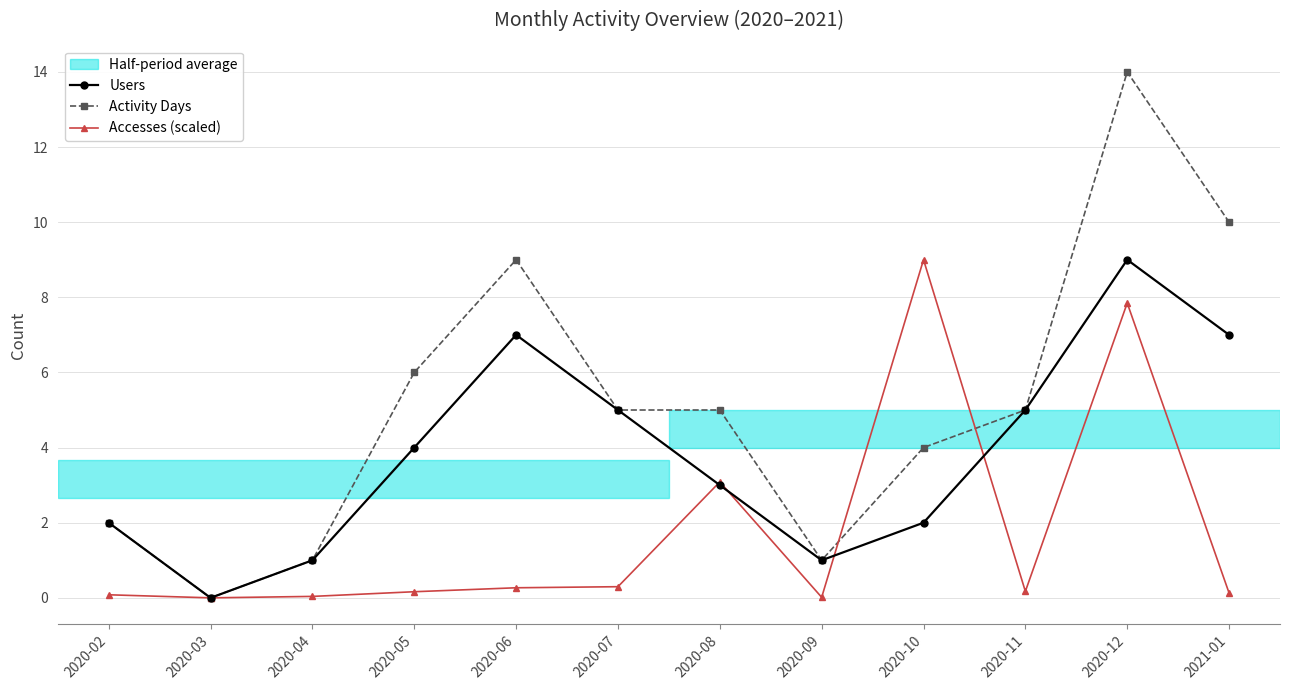

Which series ends up on top after the final intersection of Activity Days and Accesses (scaled)?

Activity Days